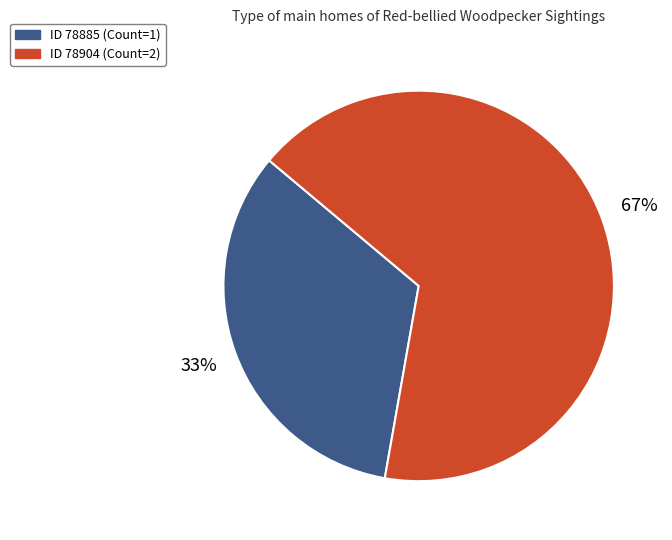

To the nearest percent, what is the average slice percentage?

50%